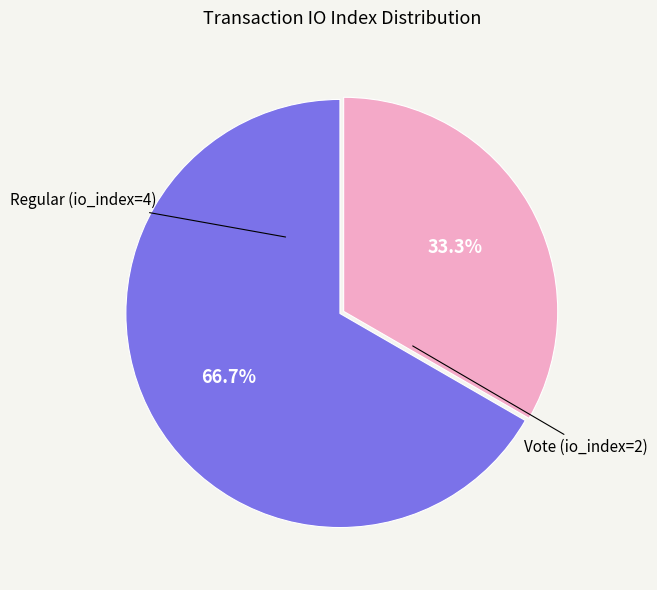

To the nearest percent, what percentage of the pie is Vote (io_index=2)?

33%